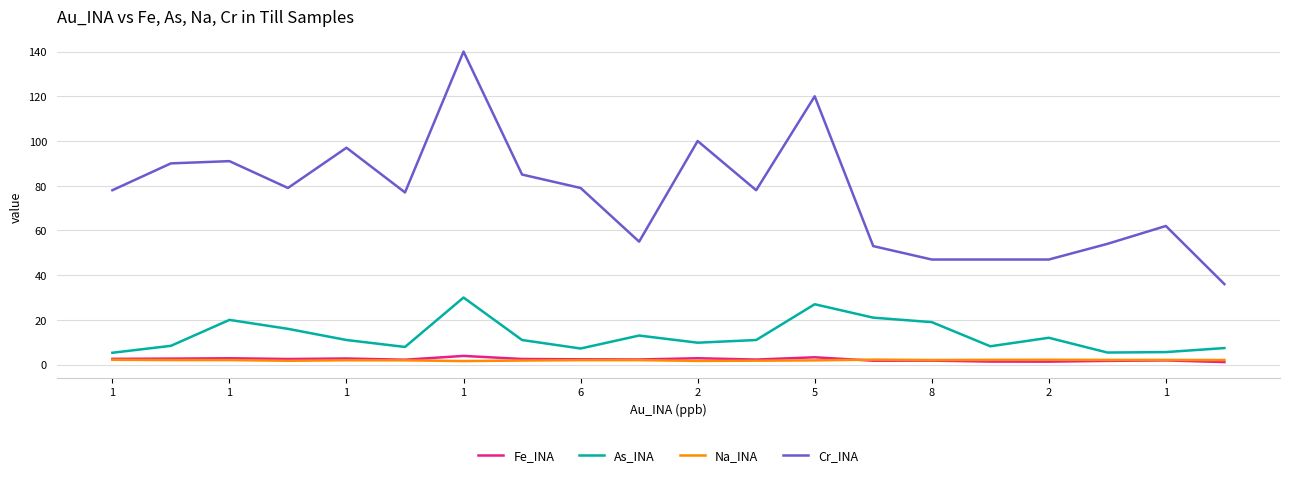

In Fe_INA, how many points are higher than both neighbors (excluding endpoints)?

7